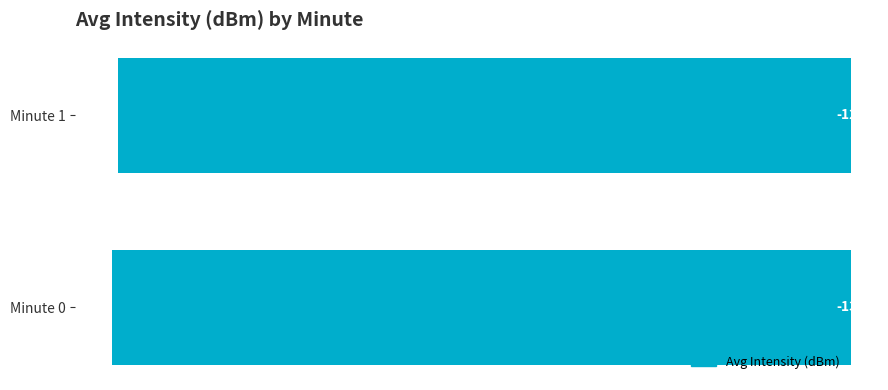

Rank the categories by value from highest to lowest.

Minute 1, Minute 0